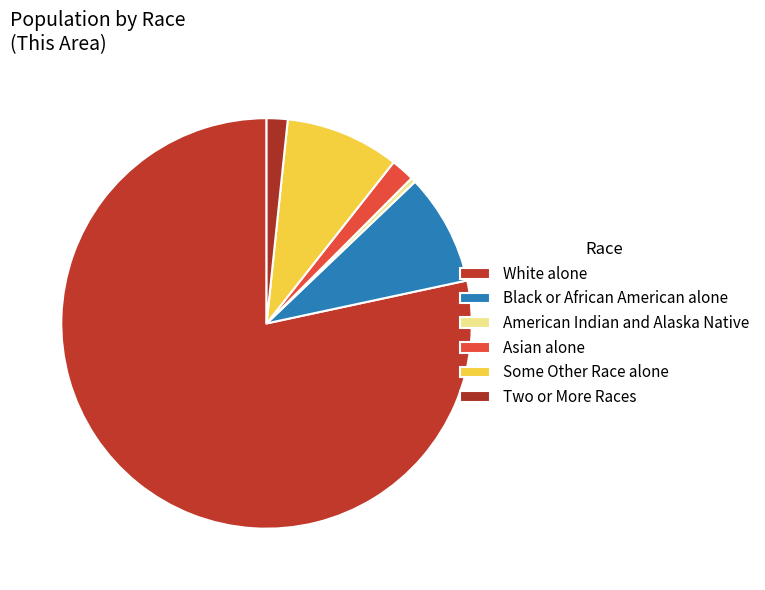

Do White alone and Asian alone together represent more than half of the pie?

Yes